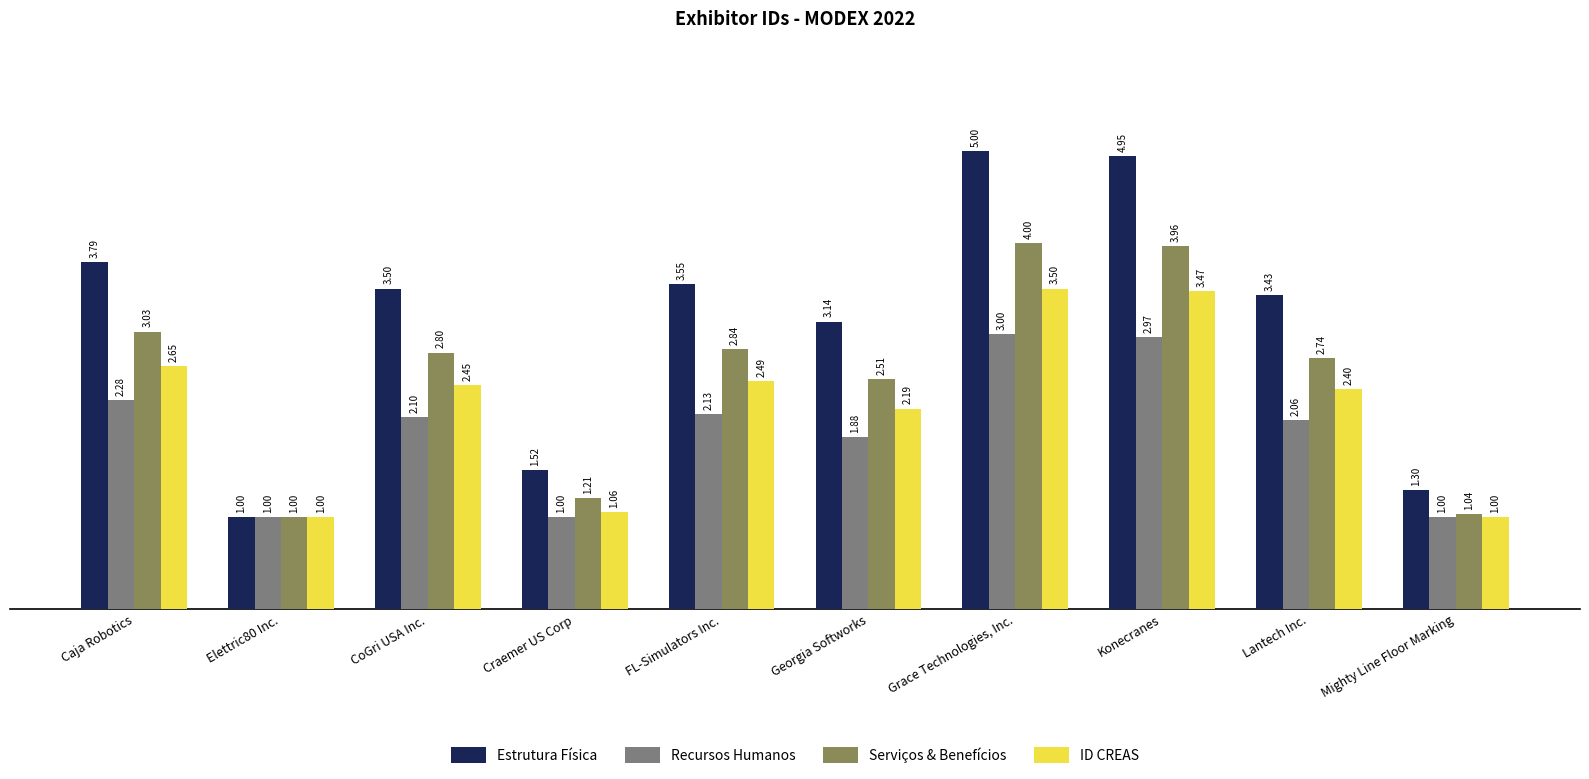

What is the label of the 5th bar from the right?

Georgia Softworks